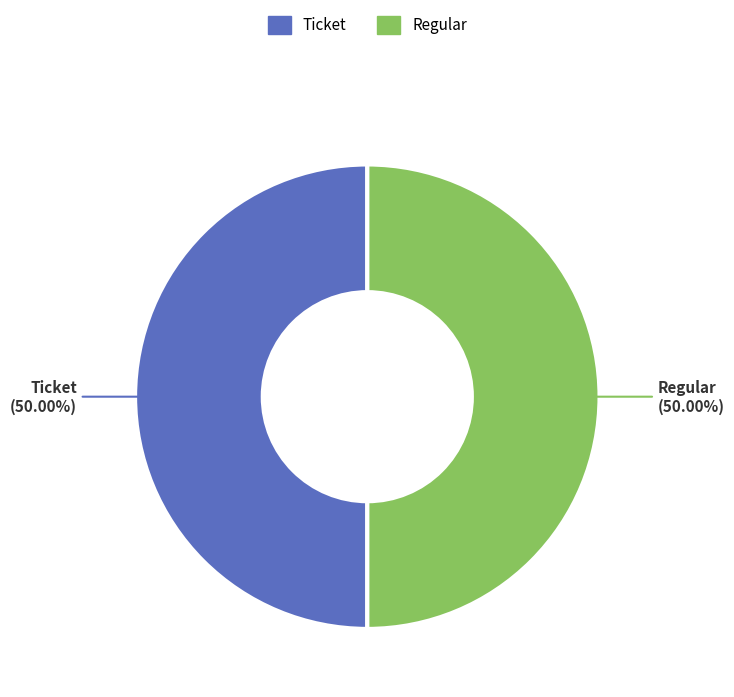

Count the number of slices in the pie.

2